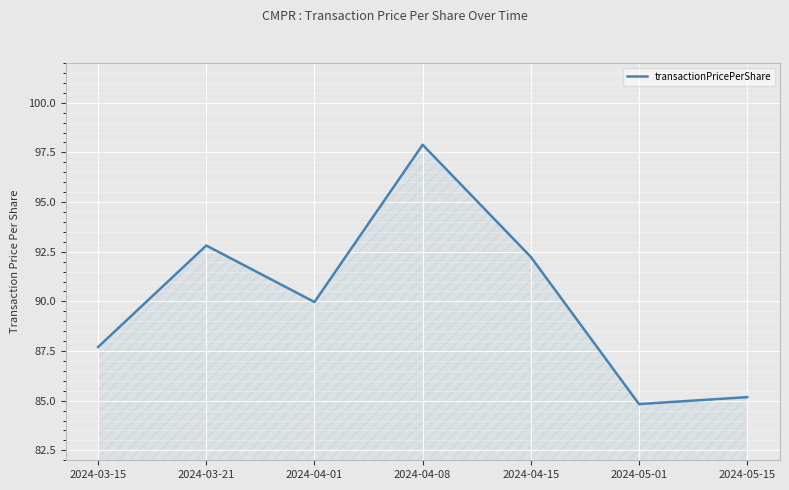

The value at 2024-03-21 is 142.1. True or false?

False